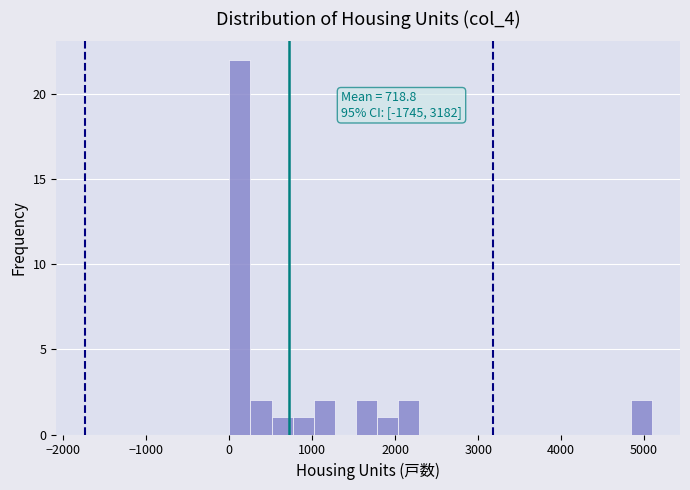

Around what value on the x-axis is the tallest bar? Give the approximate position of its centre, as read against the axis.

100